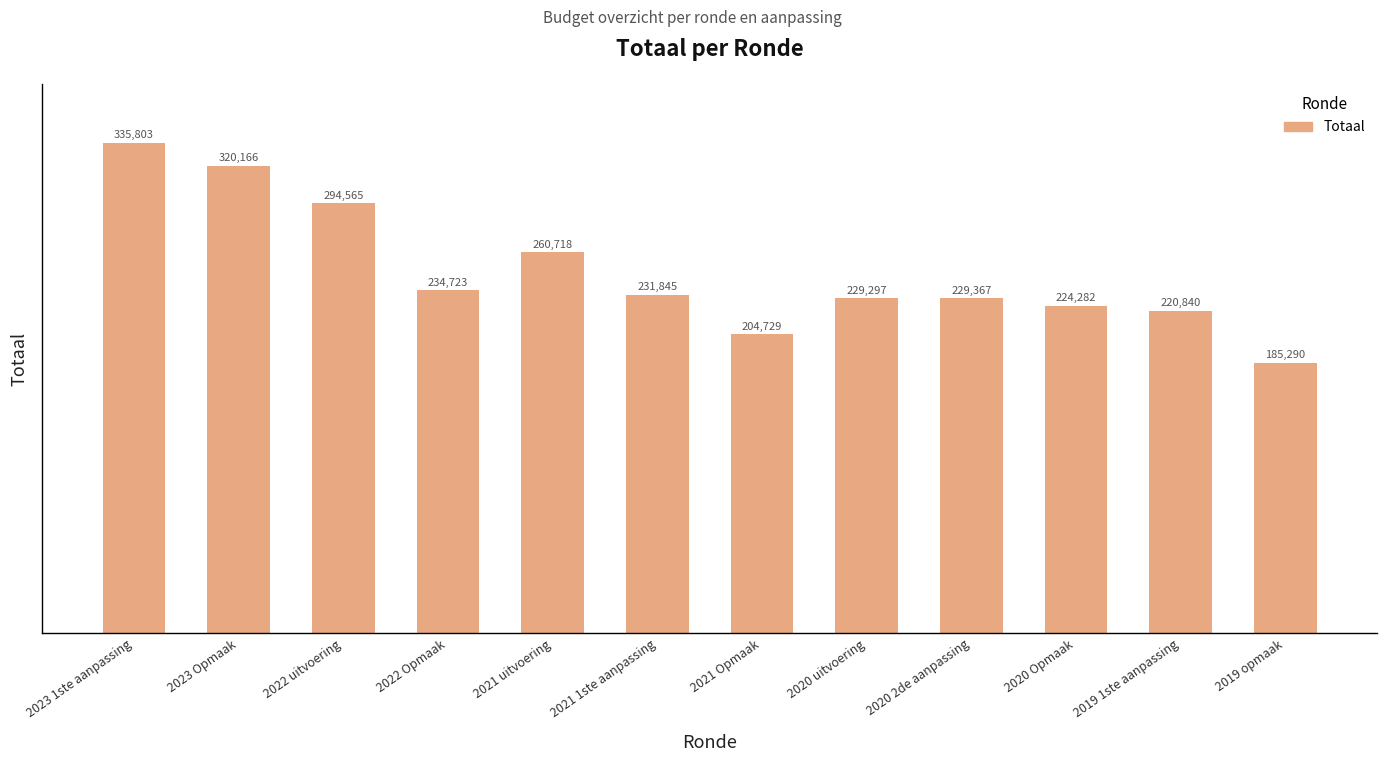

Where is the data nearest to the value 260546?

2021 uitvoering